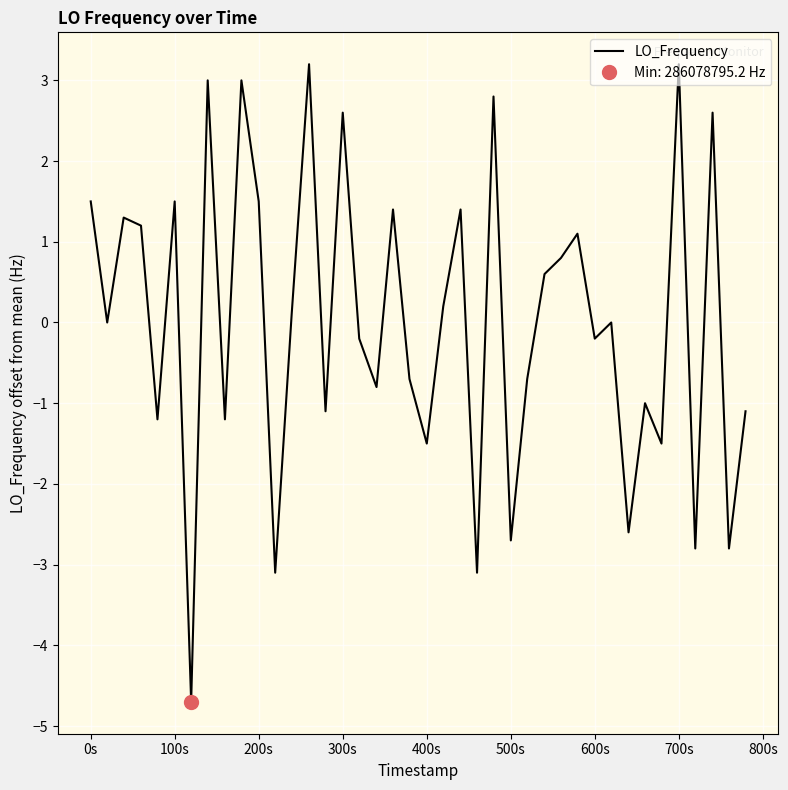

What is the highest value of the LO_Frequency series?

3.2